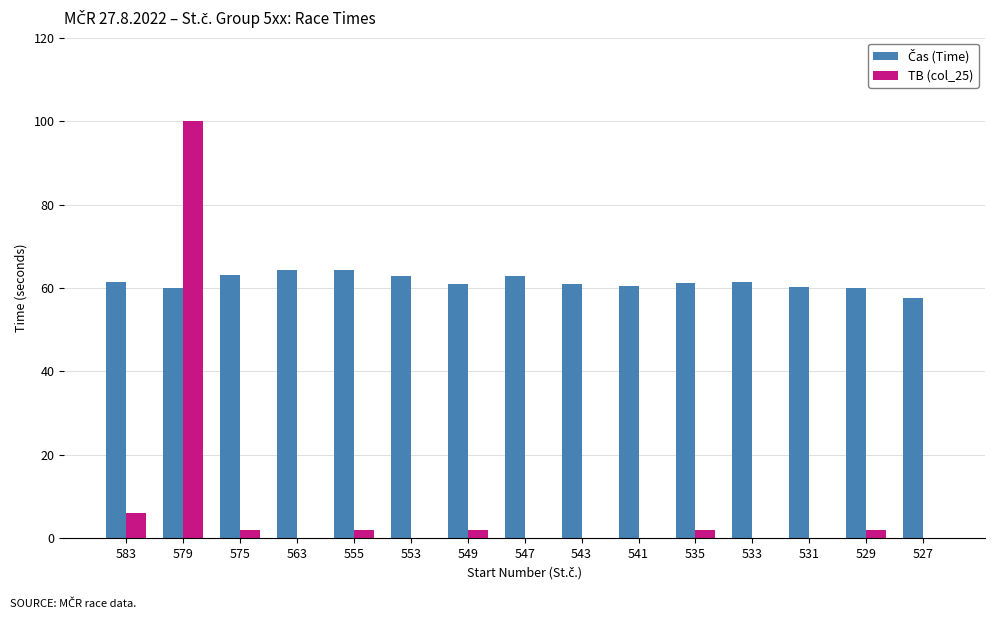

True or false: TB (col_25) has a value of 2.0 at 575.

True